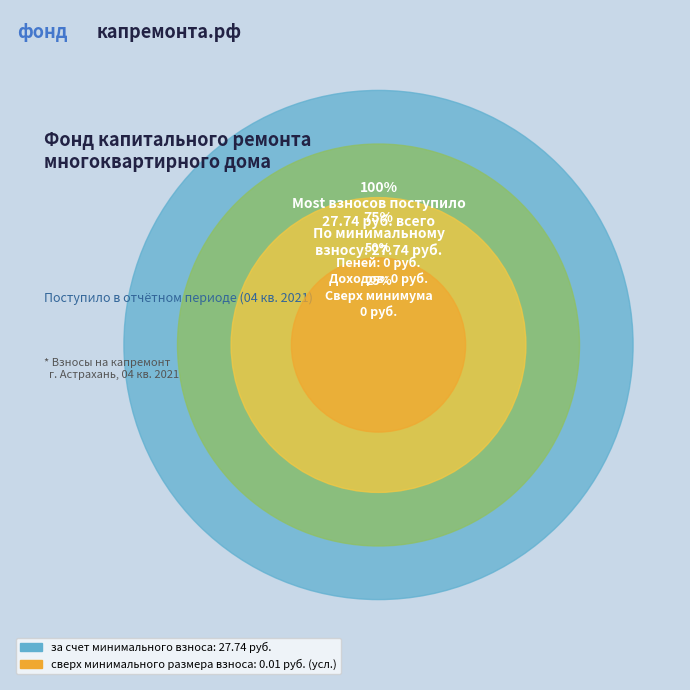

Is the sum of сверх минимального размера взноса and за счет минимального взноса greater than half?

Yes